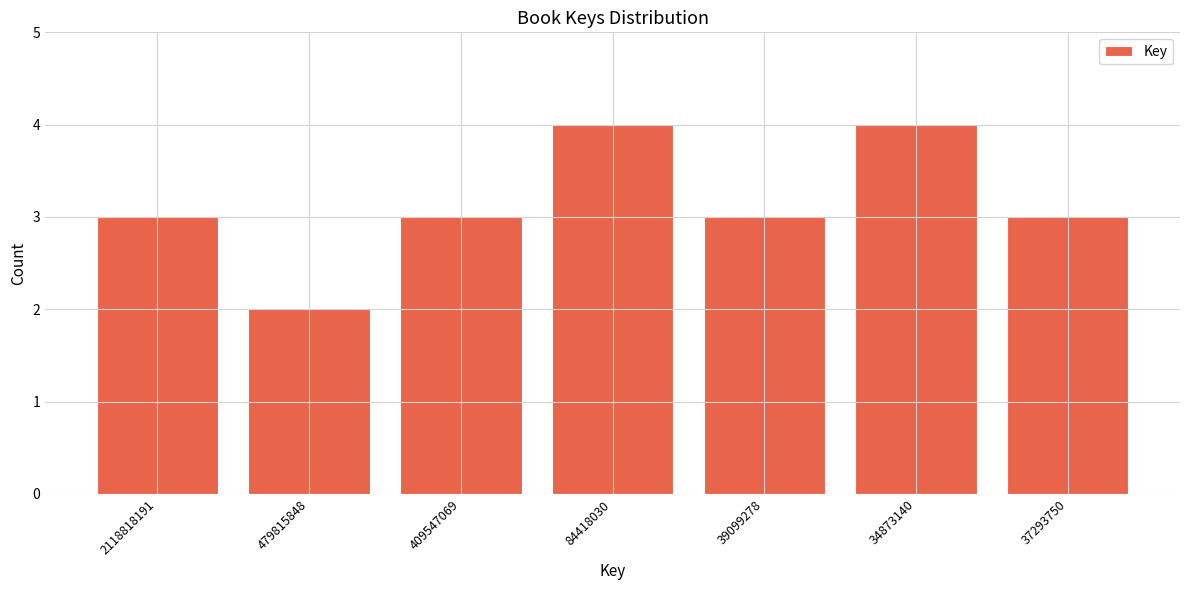

Reading right to left, list all the values displayed in this chart.

3	4	3	4	3	2	3